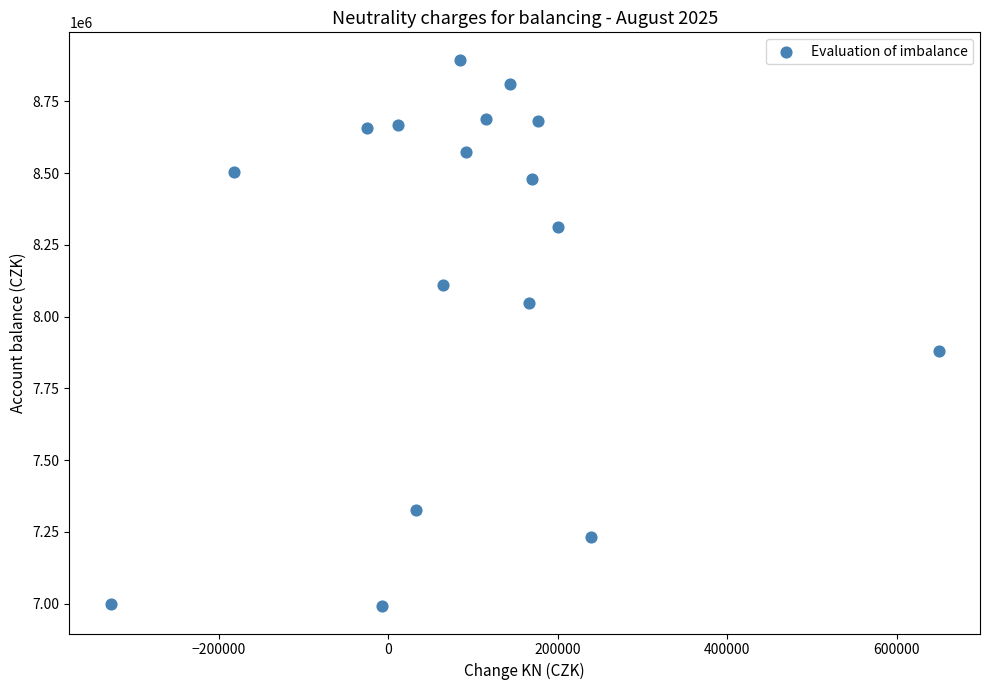

What Y value in the scatter plot is closest to 7943509?

7880432.1